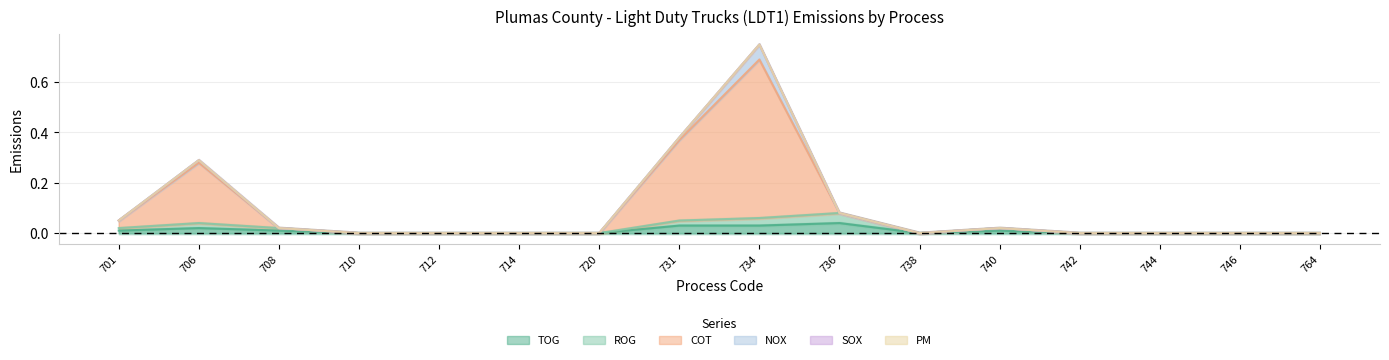

Is it true that TOG equals 0.0 at 710?

True